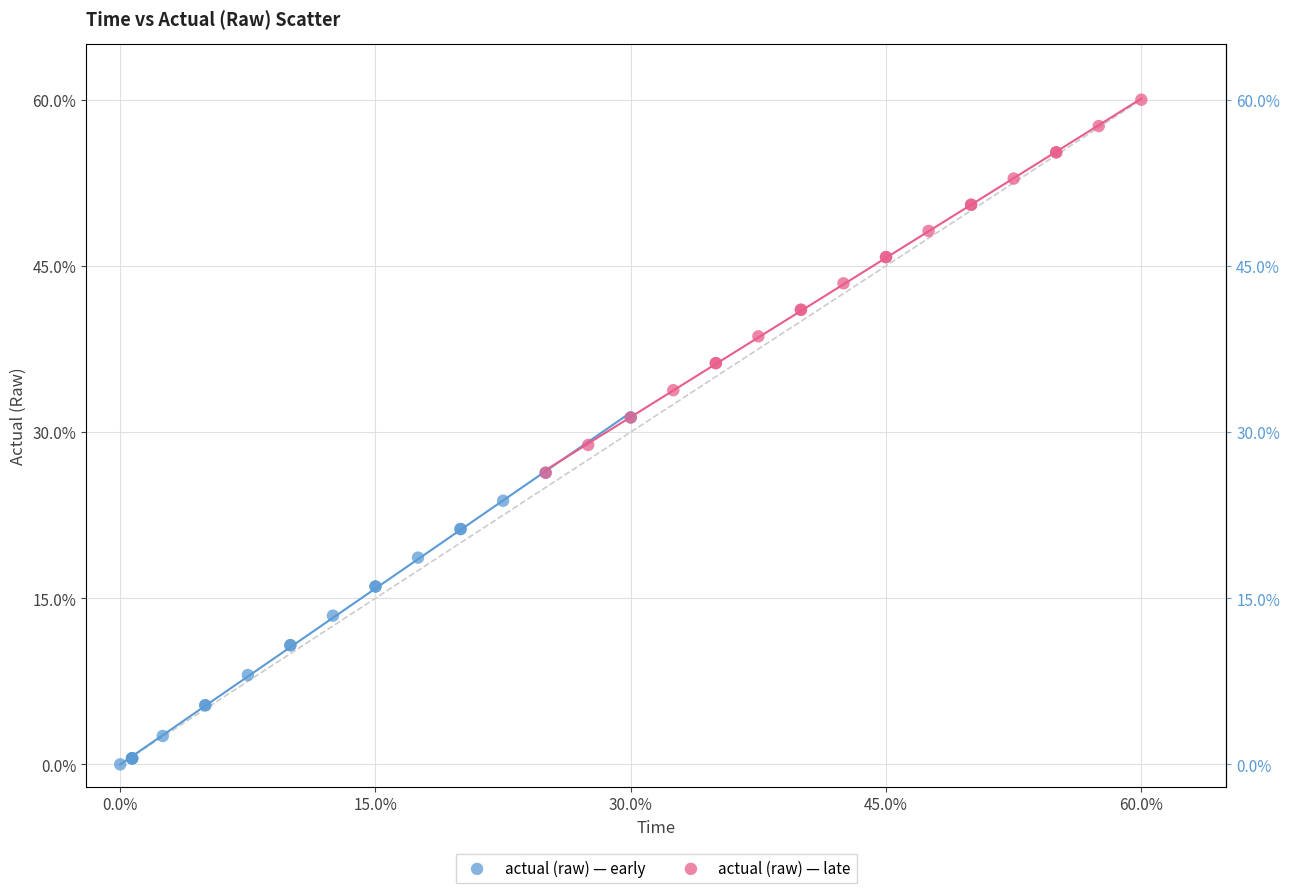

What are all the series names shown in the legend?

actual (raw) — early, actual (raw) — late